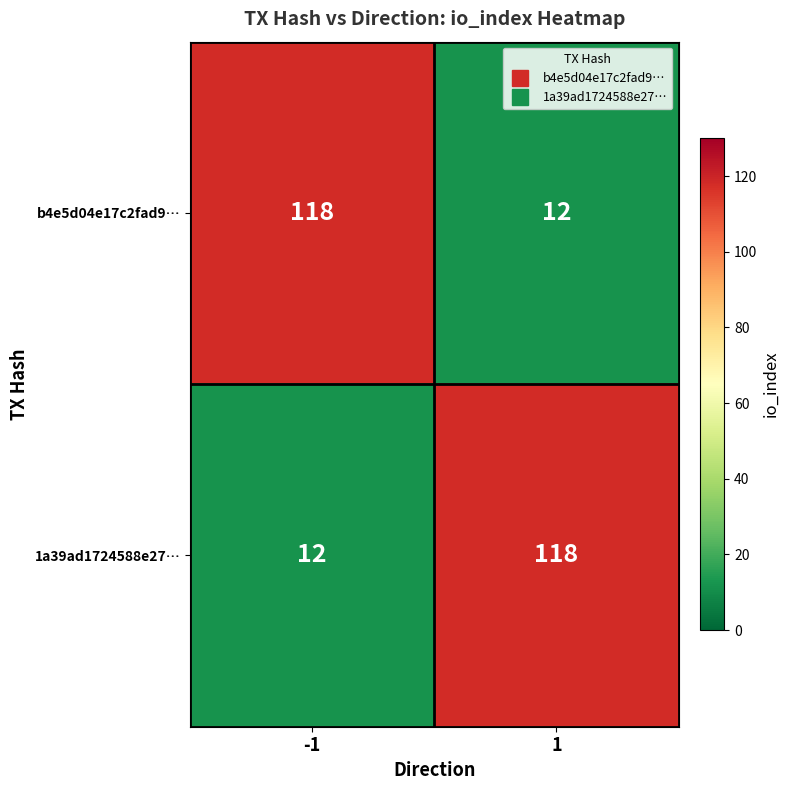

Rank the series at 1 from lowest to highest value.

b4e5d04e17c2fad9…, 1a39ad1724588e27…